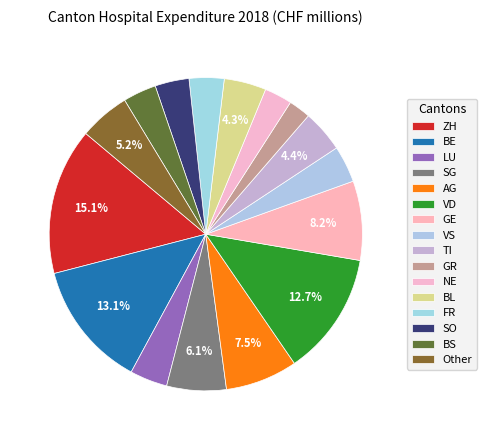

How much of the chart is everything except SG?

93.9%